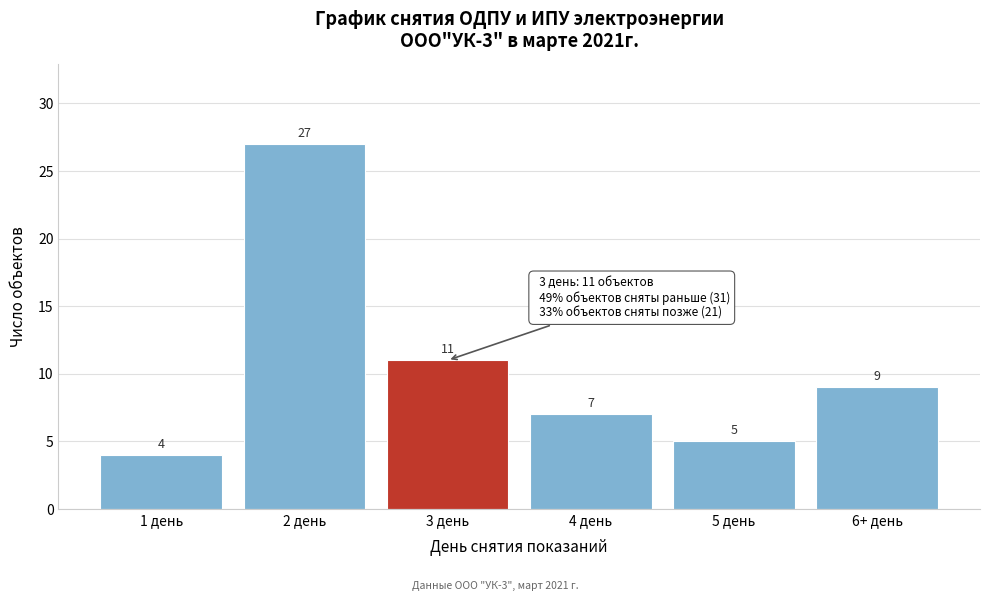

Reading left to right, list all the values displayed in this chart.

4	27	11	7	5	9